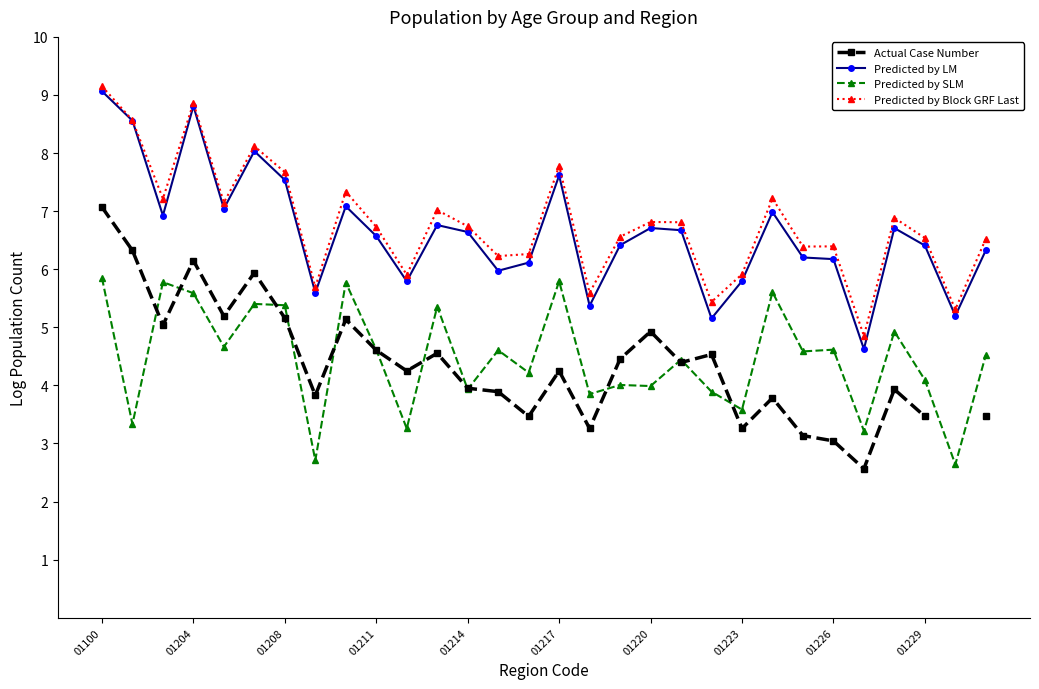

The Predicted by LM series shows 6.7 at 19. True or false?

True